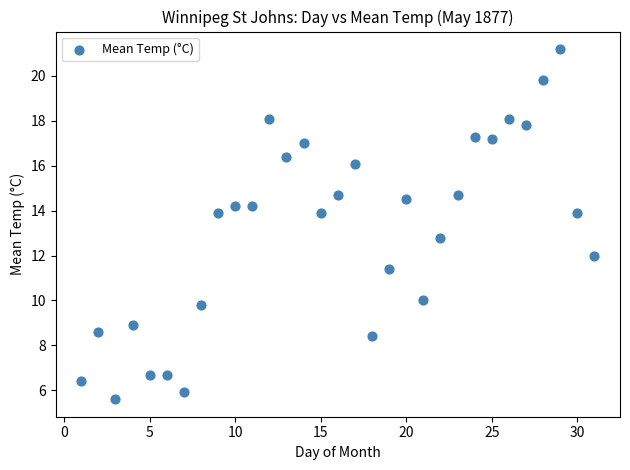

What is the range of Y values (max minus min)?

15.6